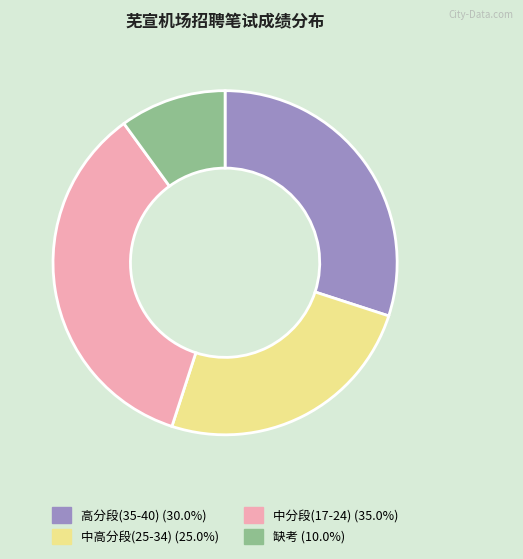

Is there any slice that represents more than half of the pie?

No